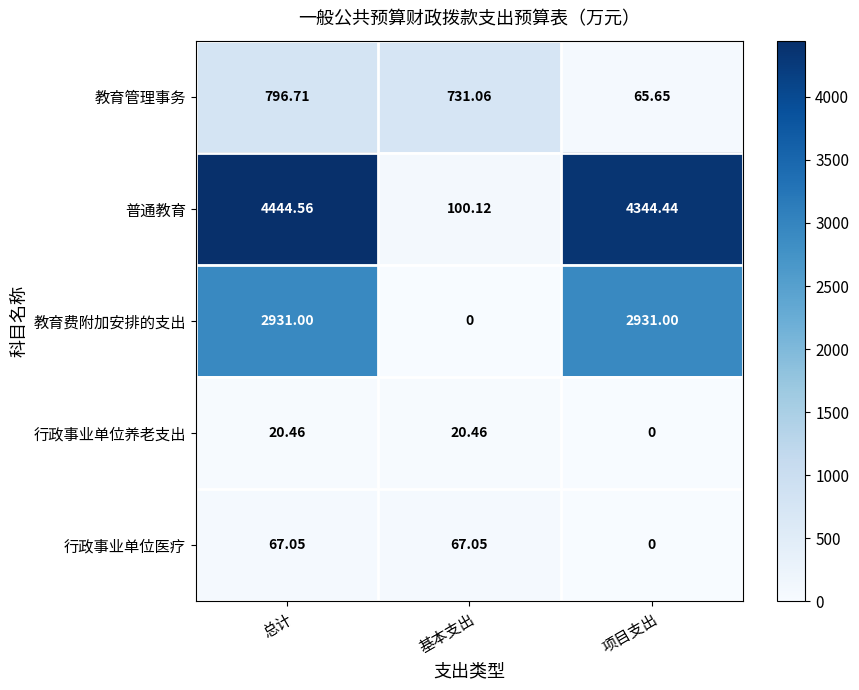

Which category has the lowest value in the 行政事业单位医疗 series?

项目支出